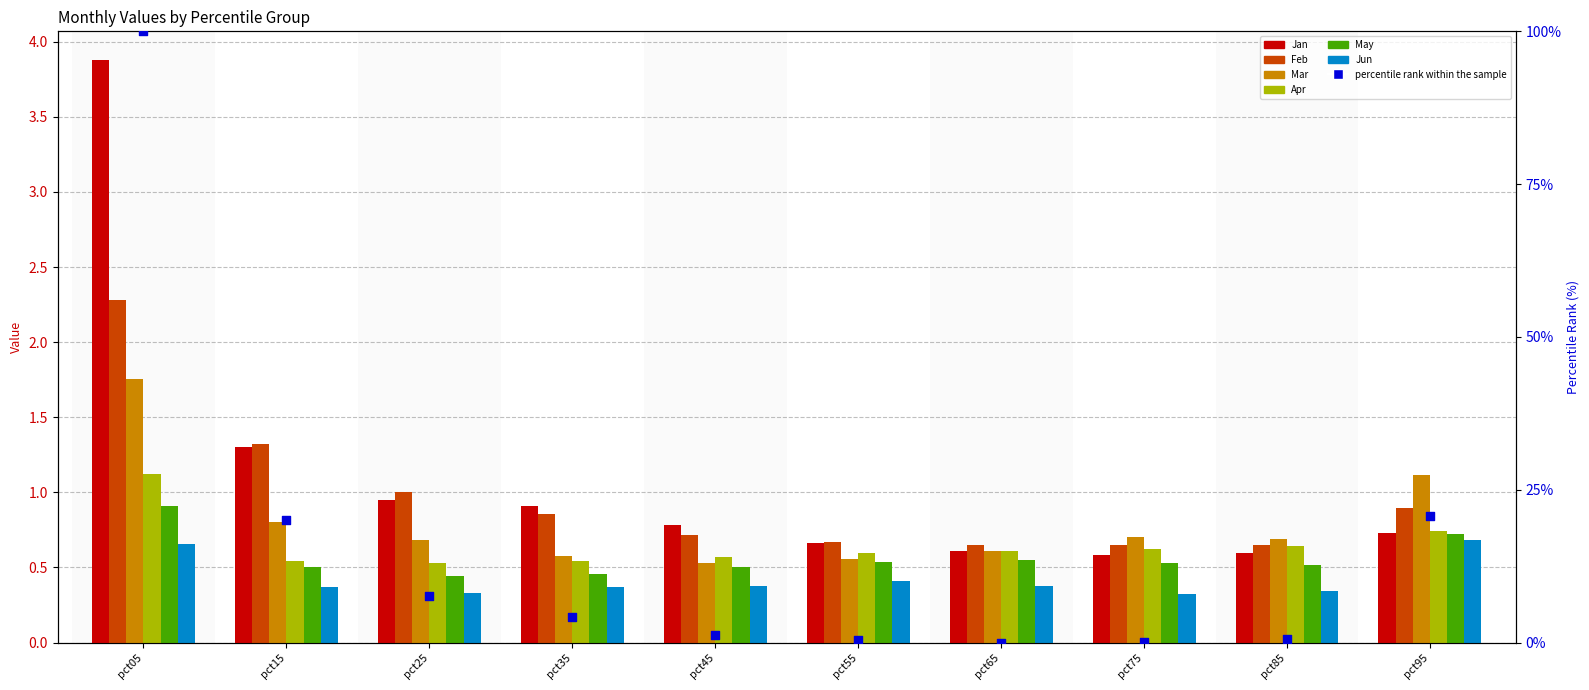

Which series contains the highest Y value?

Jan